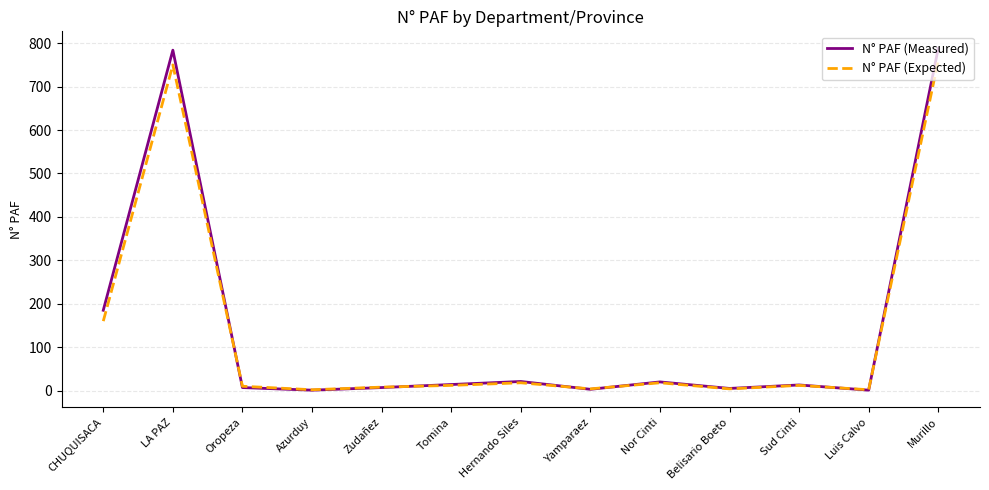

At which category is the sum across all series the highest?

Murillo